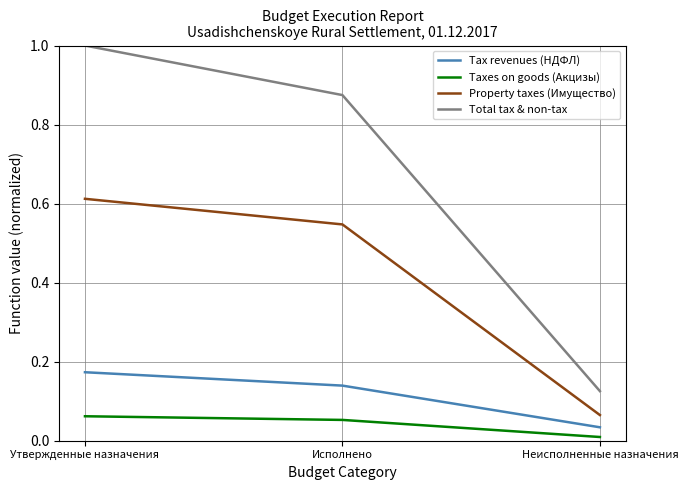

At Утвержденные назначения, list the series in order from largest to smallest.

Total tax & non-tax, Property taxes (Имущество), Tax revenues (НДФЛ), Taxes on goods (Акцизы)